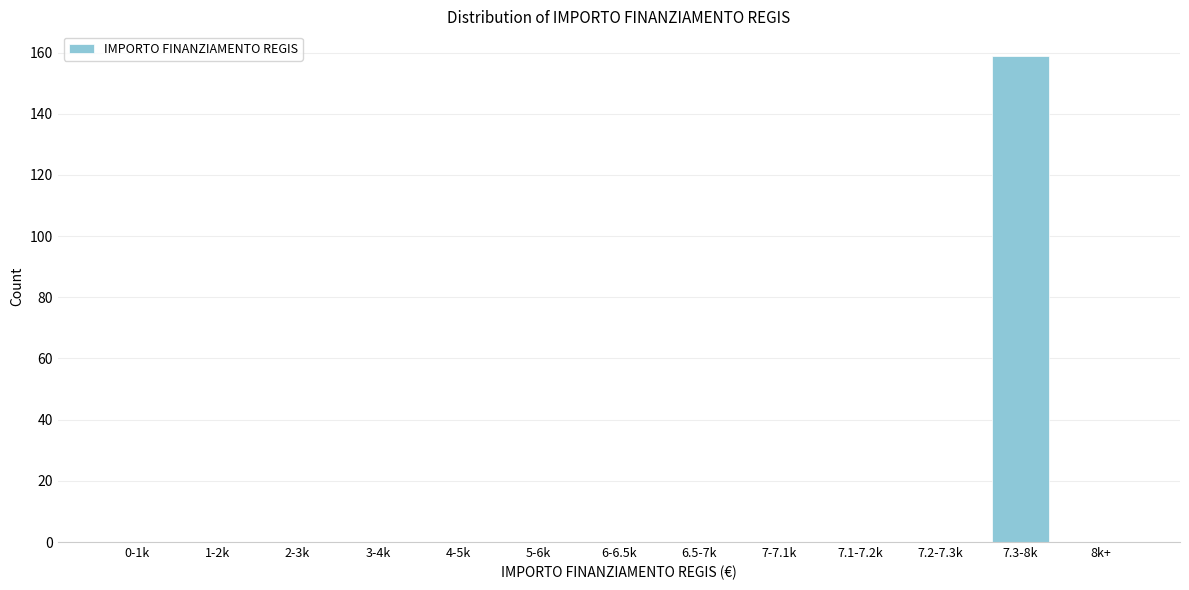

Reading right to left, what are all the values shown in this chart?

8k+=0	7.3-8k=159	7.2-7.3k=0	7.1-7.2k=0	7-7.1k=0	6.5-7k=0	6-6.5k=0	5-6k=0	4-5k=0	3-4k=0	2-3k=0	1-2k=0	0-1k=0